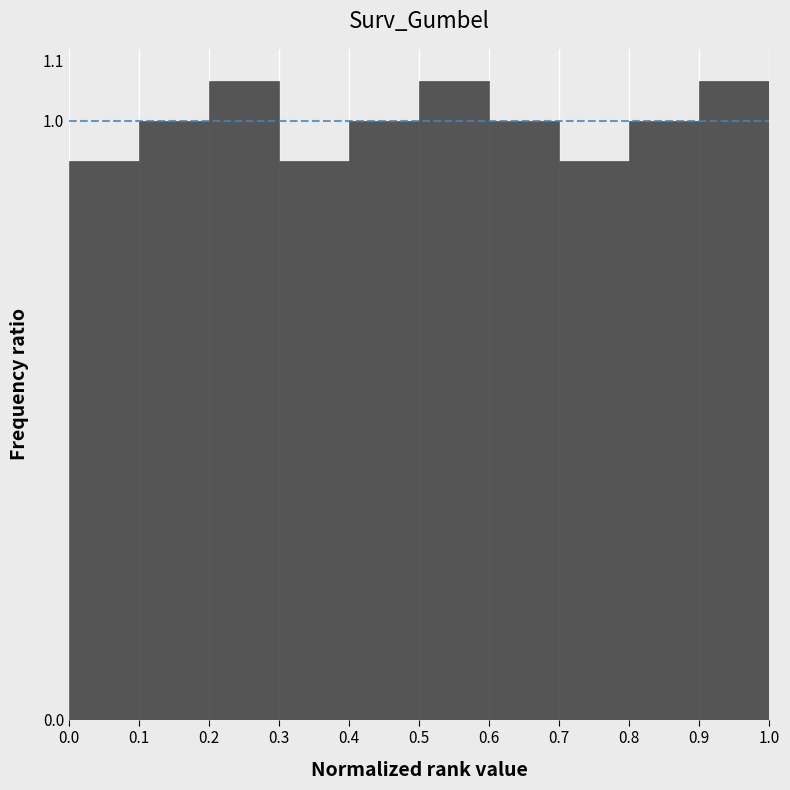

Reading left to right, list every bar in this chart as the range it spans on the x-axis followed by its height. The values are not printed on the chart, so give them approximately, as read against the axis.

0.0 to 0.1: 0.93
0.1 to 0.2: 1.00
0.2 to 0.3: 1.07
0.3 to 0.4: 0.93
0.4 to 0.5: 1.00
0.5 to 0.6: 1.07
0.6 to 0.7: 1.00
0.7 to 0.8: 0.93
0.8 to 0.9: 1.00
0.9 to 1.0: 1.07